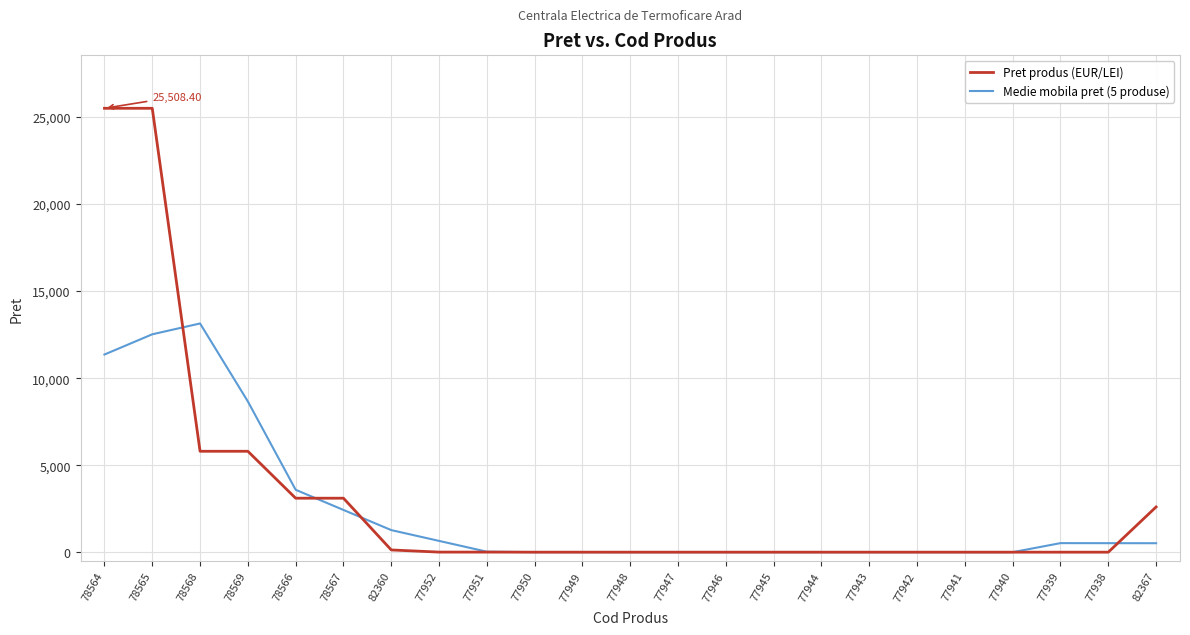

Which series has the largest range (max minus min)?

Pret produs (EUR/LEI)